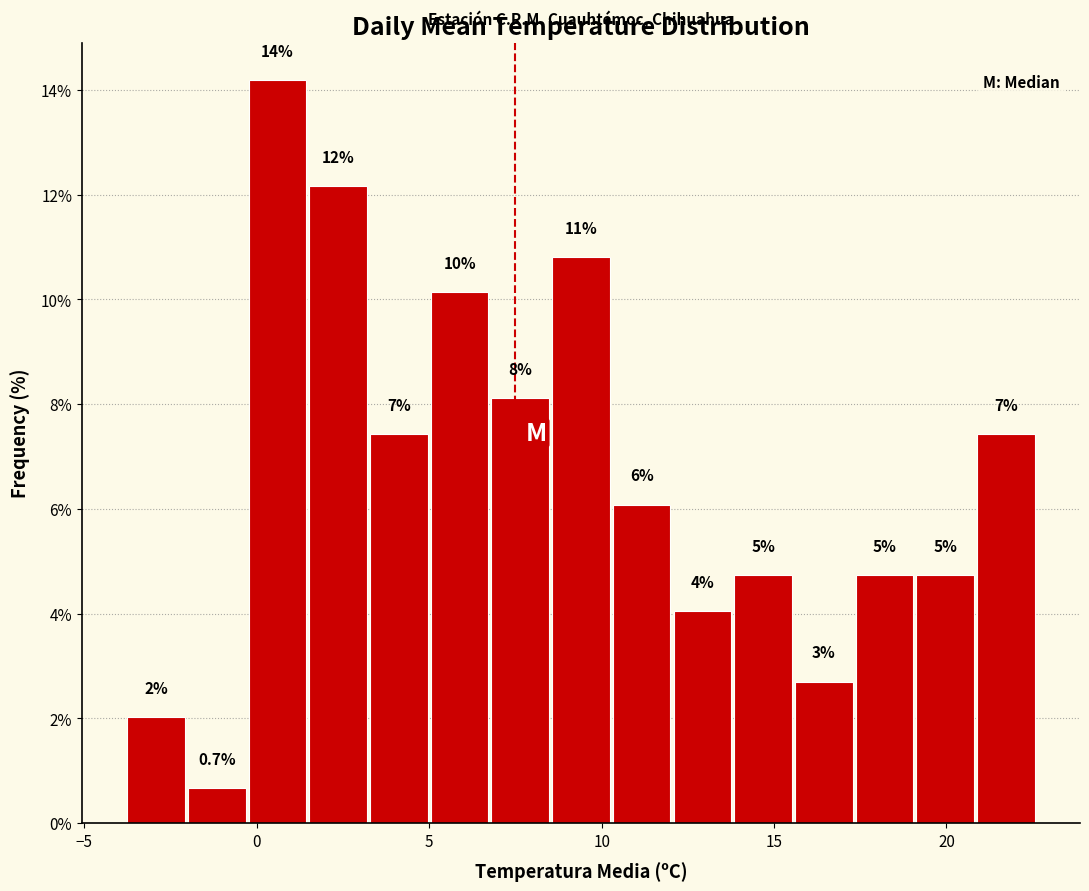

Around what value on the x-axis is the tallest bar? Give the approximate position of its centre, as read against the axis.

0.5